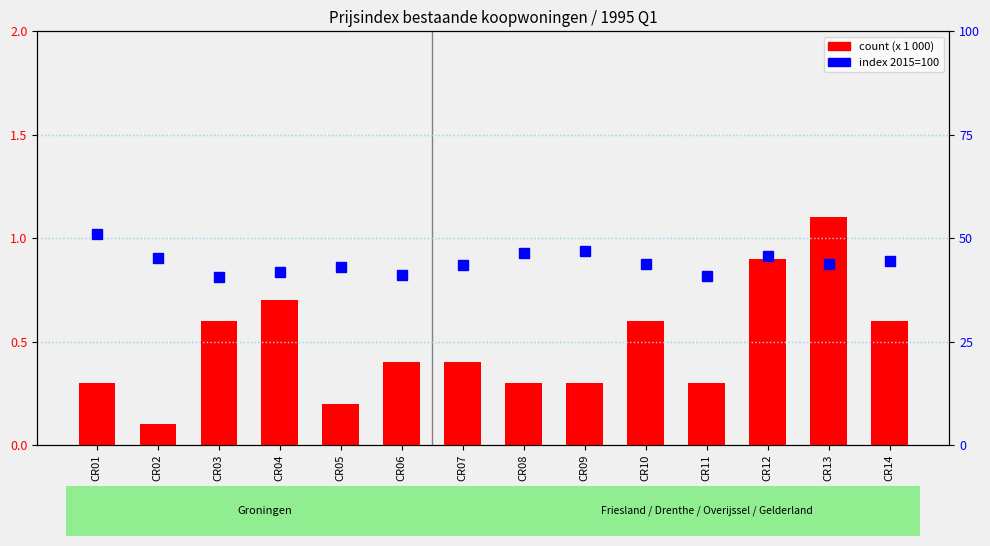

Which series has the largest range (max minus min)?

index (2015=100)